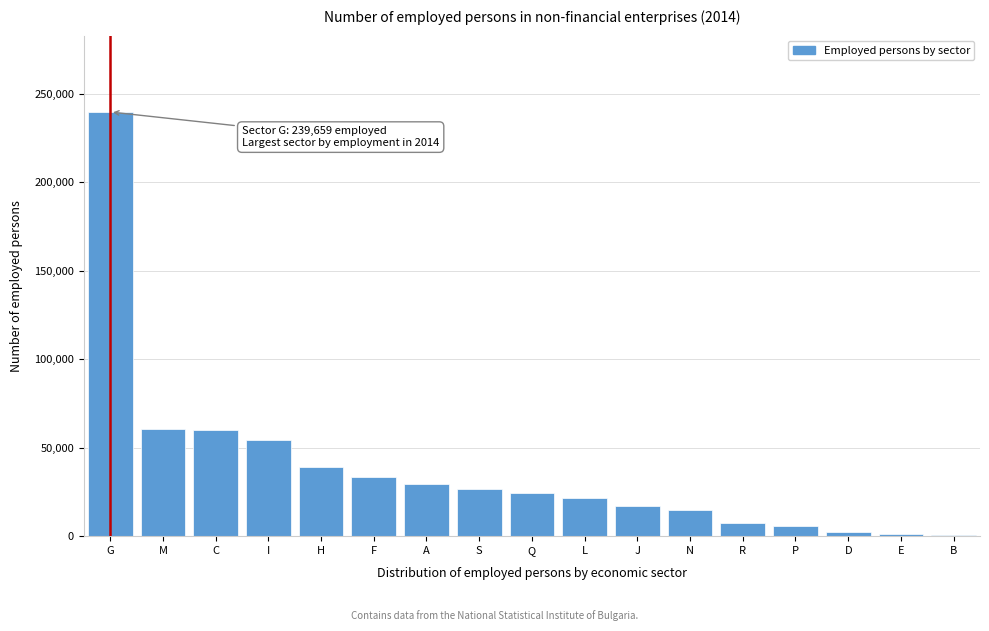

What is the sum of the values at H and F?

72448